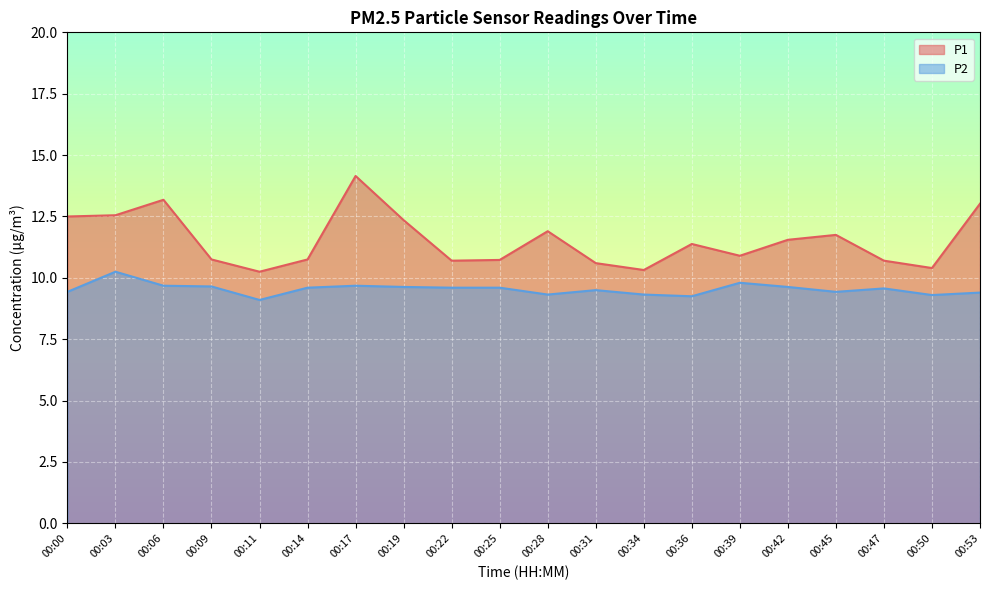

True or false: P1 and P2 intersect in this chart.

False